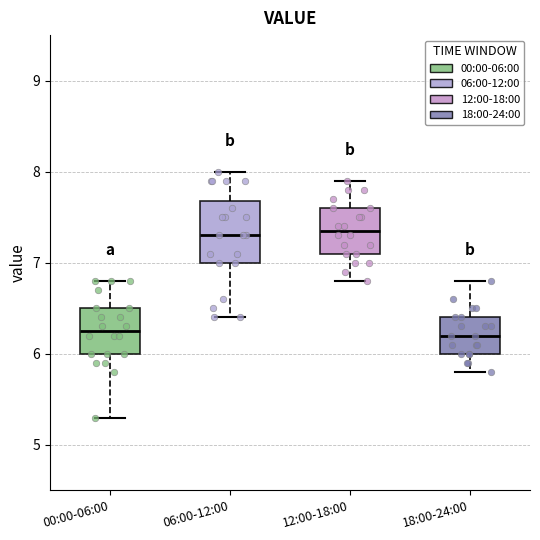

Reading left to right, read every box against the y-axis: the position of its median line, the range the box covers, and the ends of its whiskers. The values are not printed on the chart, so give them approximately, as read against the axis.

00:00-06:00: median 6.3, box 6.0 to 6.5, whiskers 5.3 to 6.8
06:00-12:00: median 7.3, box 7.0 to 7.7, whiskers 6.4 to 8.0
12:00-18:00: median 7.4, box 7.1 to 7.6, whiskers 6.8 to 7.9
18:00-24:00: median 6.2, box 6.0 to 6.4, whiskers 5.8 to 6.8